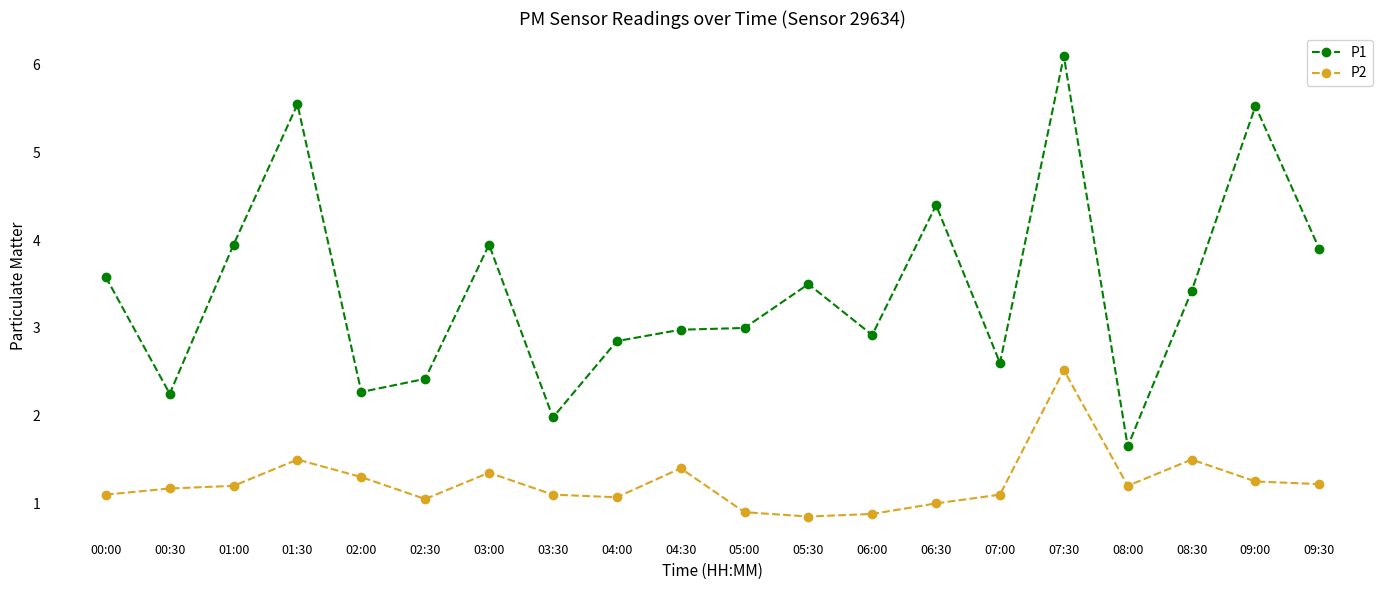

True or false: P1 and P2 cross at least once.

False